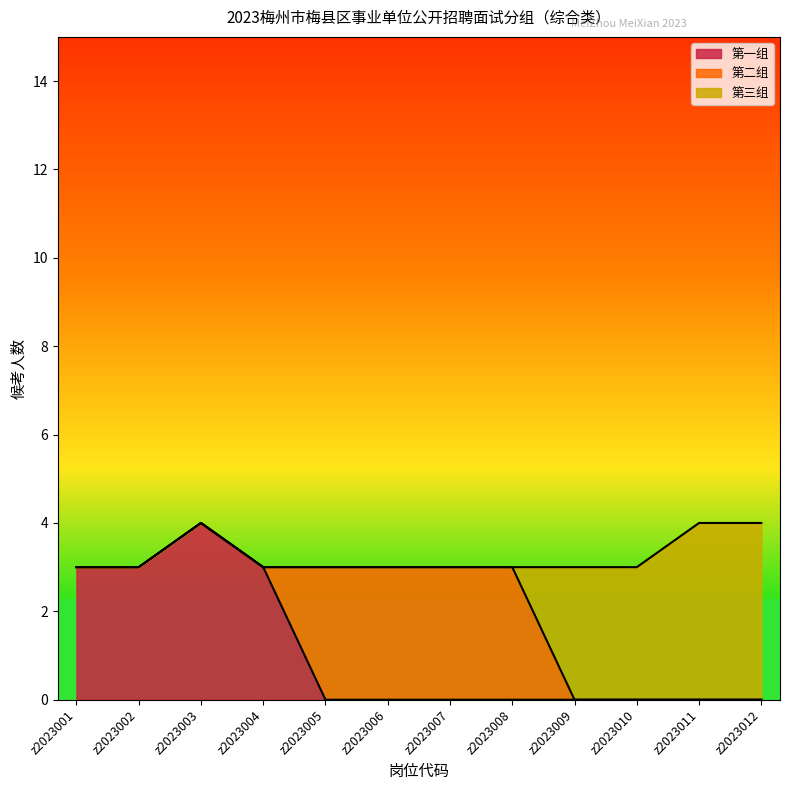

True or false: 第一组 and 第二组 cross at least once.

False